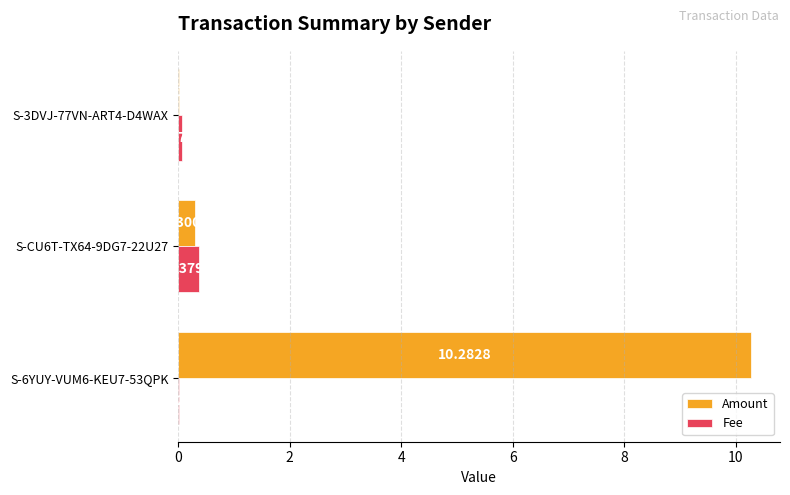

What is the sum of all Amount values?

10.6